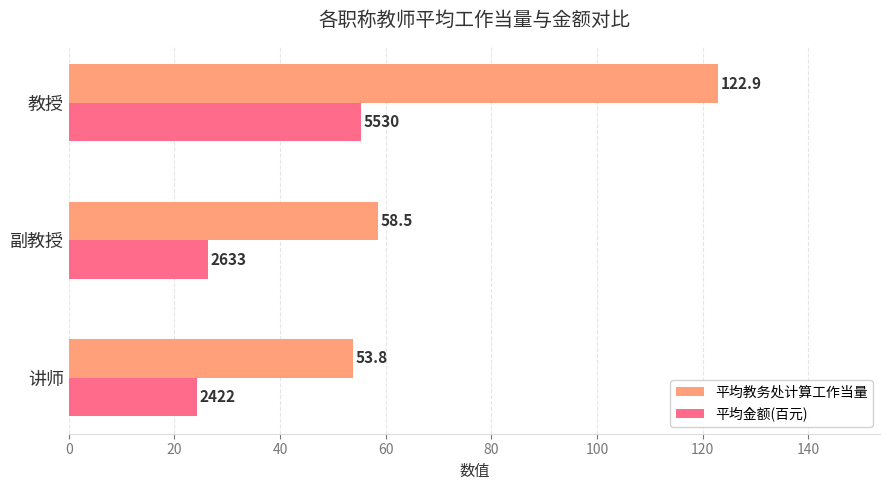

List the series in order of their peak value, lowest first.

平均金额(百元), 平均教务处计算工作当量